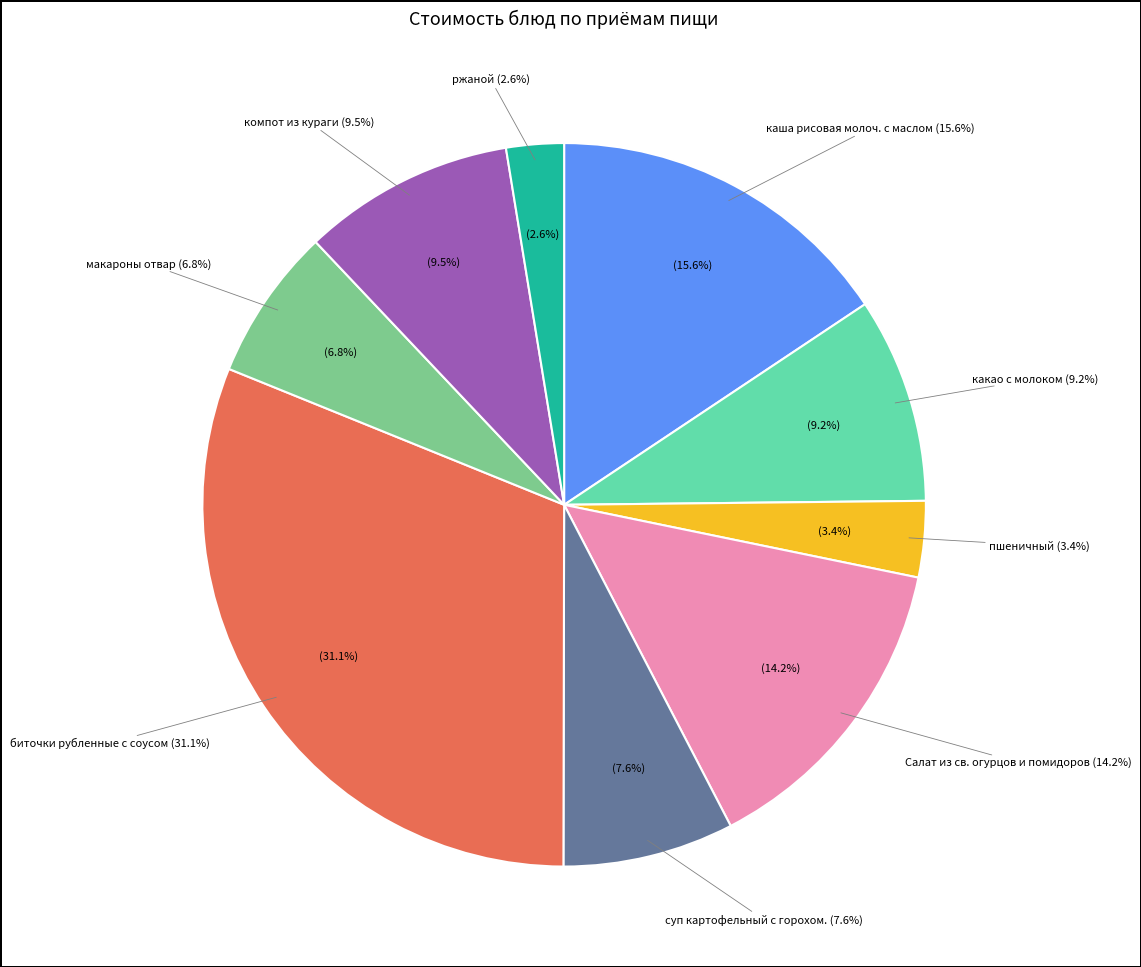

Count the number of slices in the pie.

9